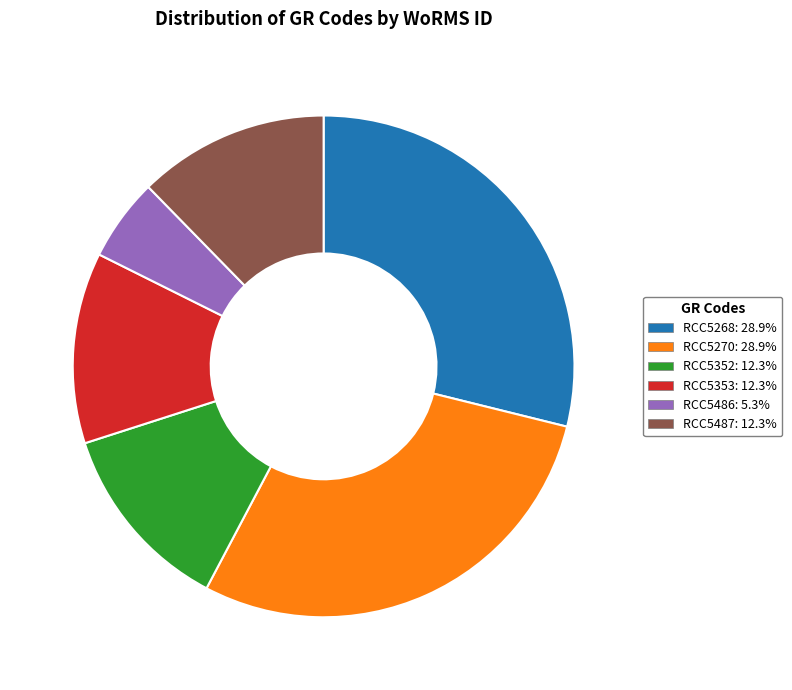

Is it true that RCC5353 is 12% of the pie?

True